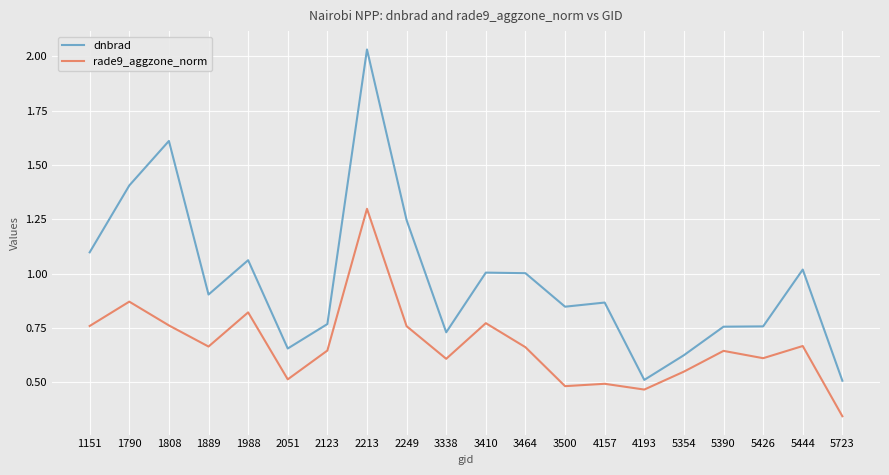

At which category is the sum across all series the highest?

2213